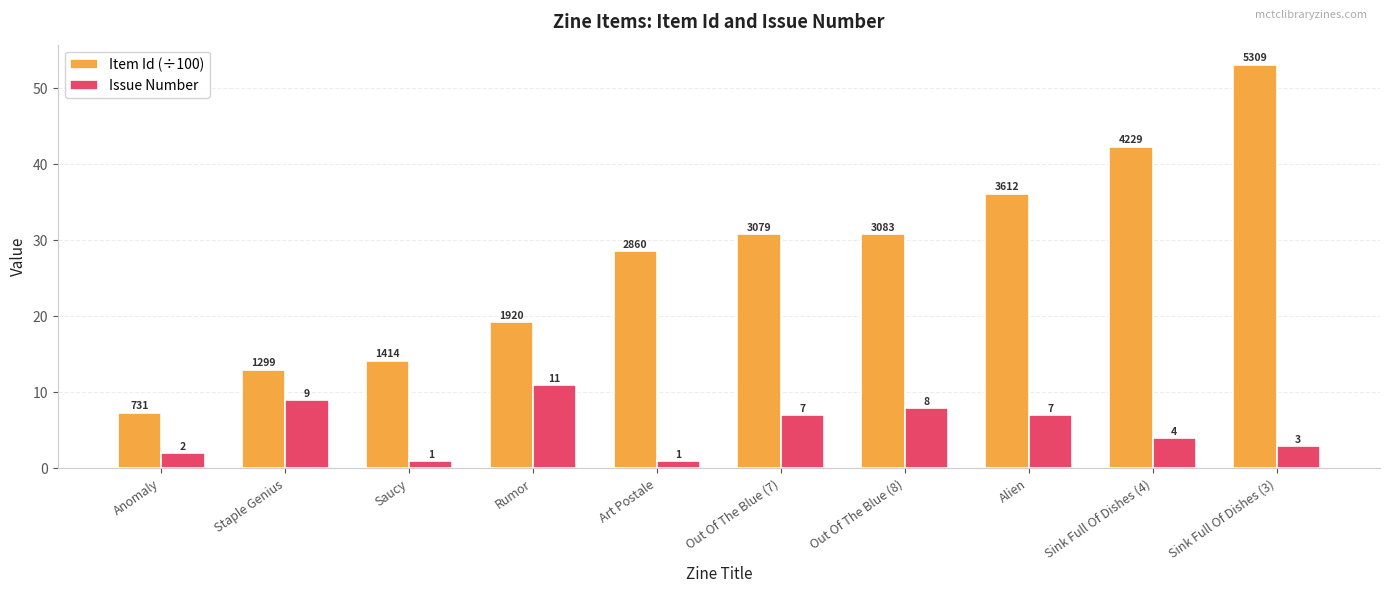

How many bars are there in each group?

2